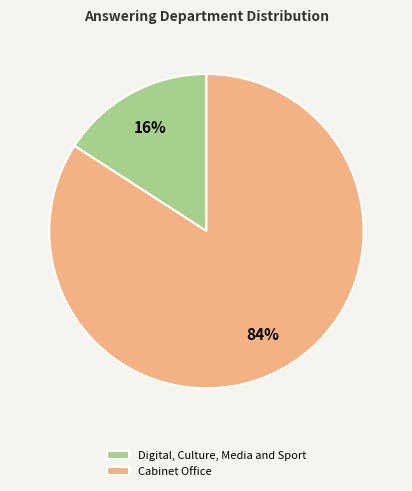

To the nearest percent, what percentage of the pie is Cabinet Office?

84%